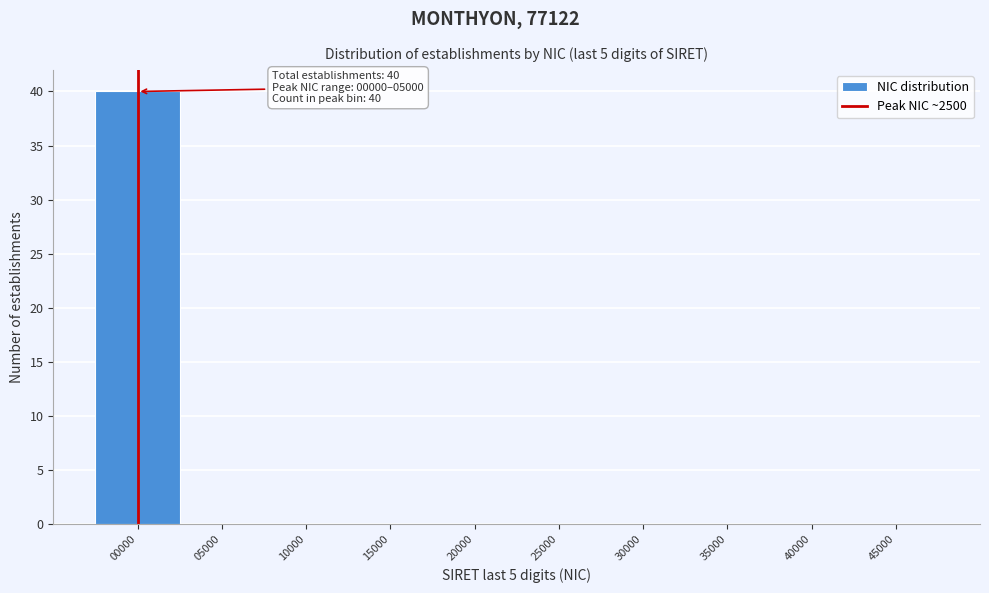

Reading left to right, what are all the values shown in this chart?

00000=40	05000=0	10000=0	15000=0	20000=0	25000=0	30000=0	35000=0	40000=0	45000=0